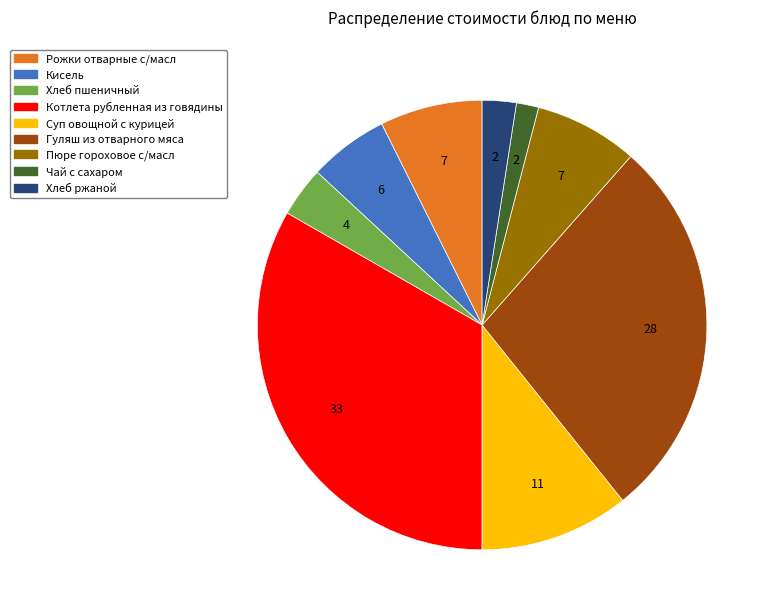

Is it true that Суп овощной с курицей is 11% of the pie?

True